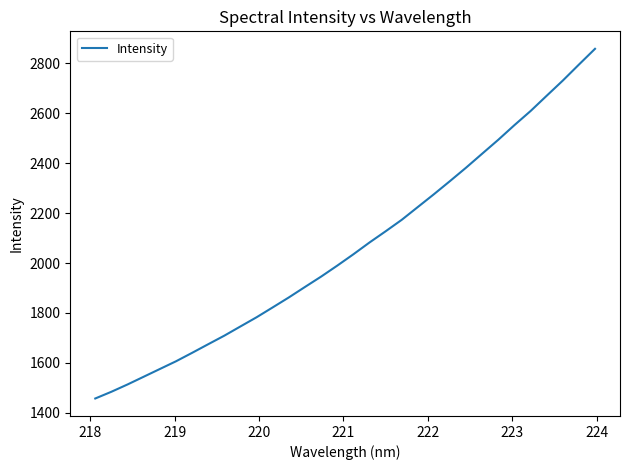

What is the minimum value shown in the chart?

1457.4